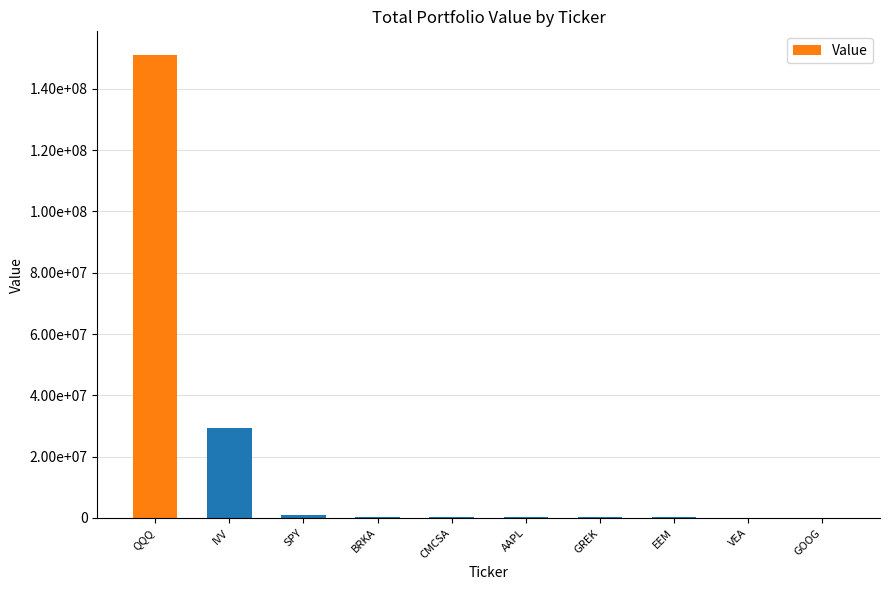

At which label is the value closest to 75654796?

IVV